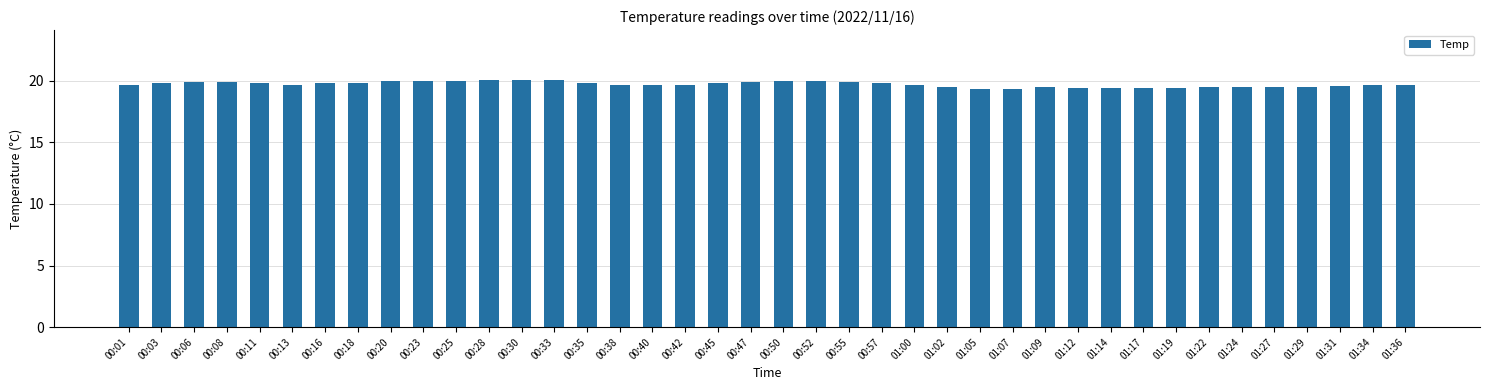

Reading left to right, extract all data points from this chart.

19.7	19.8	19.9	19.9	19.8	19.7	19.8	19.8	20.0	20.0	20.0	20.1	20.1	20.1	19.8	19.7	19.7	19.7	19.8	19.9	20.0	20.0	19.9	19.8	19.7	19.5	19.3	19.3	19.5	19.4	19.4	19.4	19.4	19.5	19.5	19.5	19.5	19.6	19.7	19.7